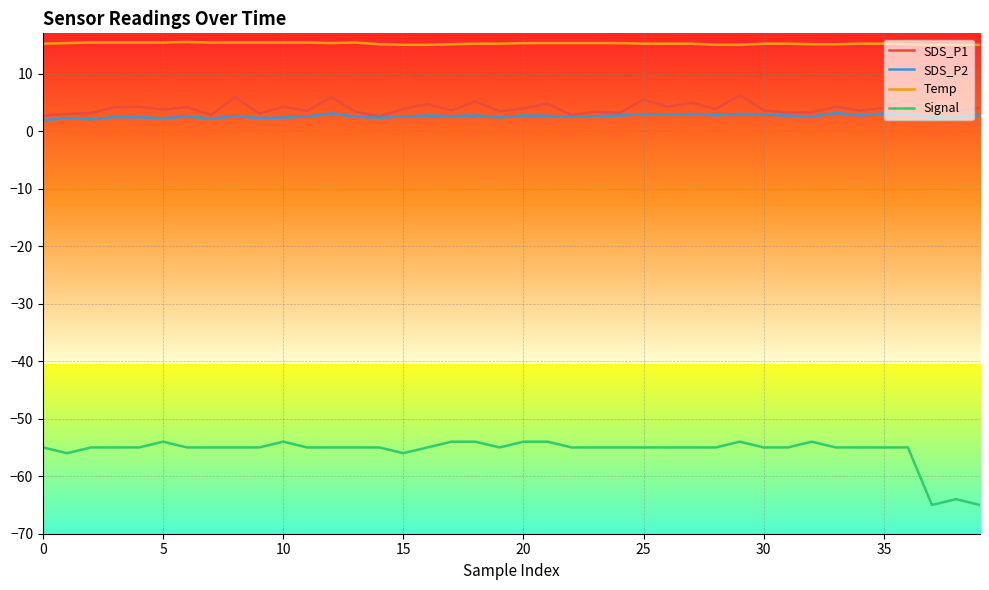

Which series has the largest total across all categories?

Temp